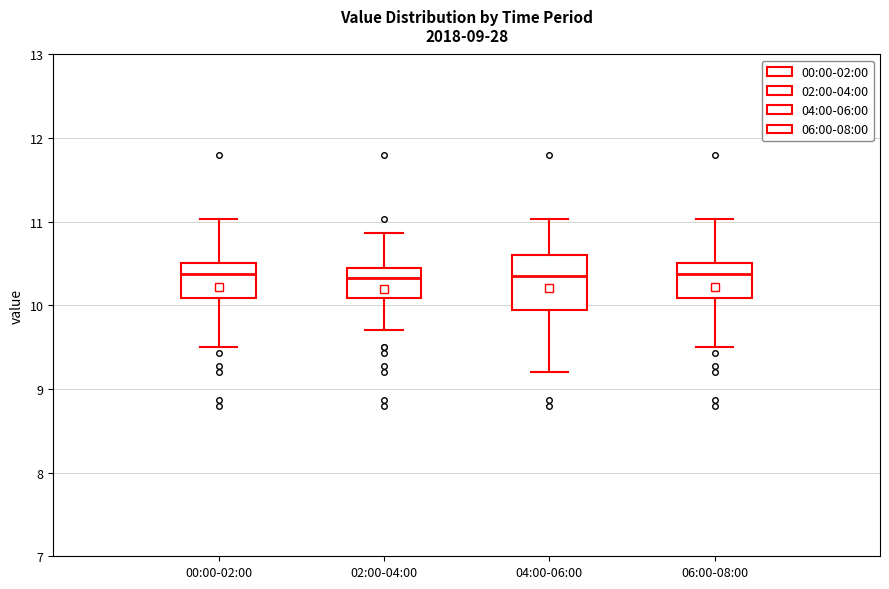

Comparing the boxes themselves (not the whiskers), which one is the tallest?

04:00-06:00